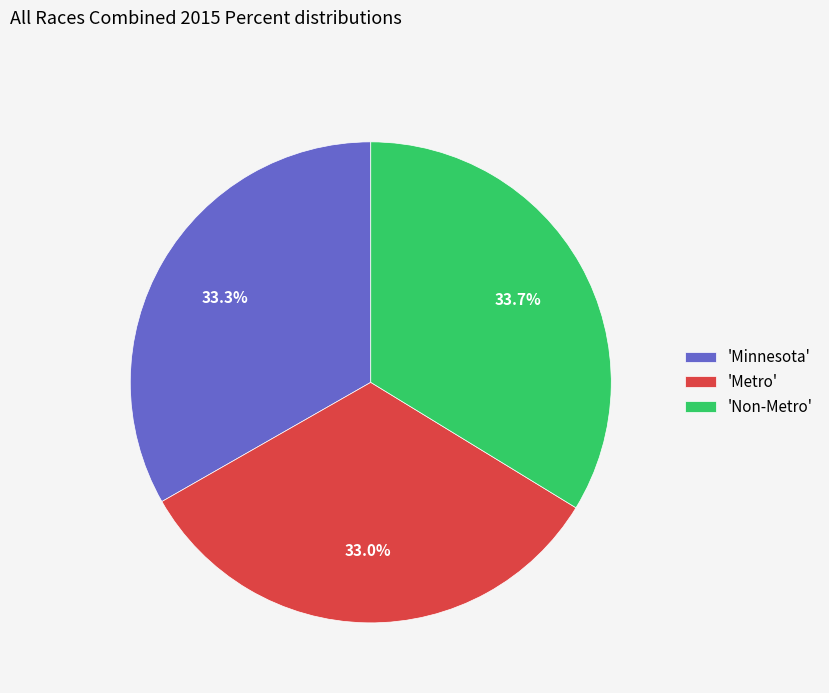

Is there a majority slice in this chart?

No